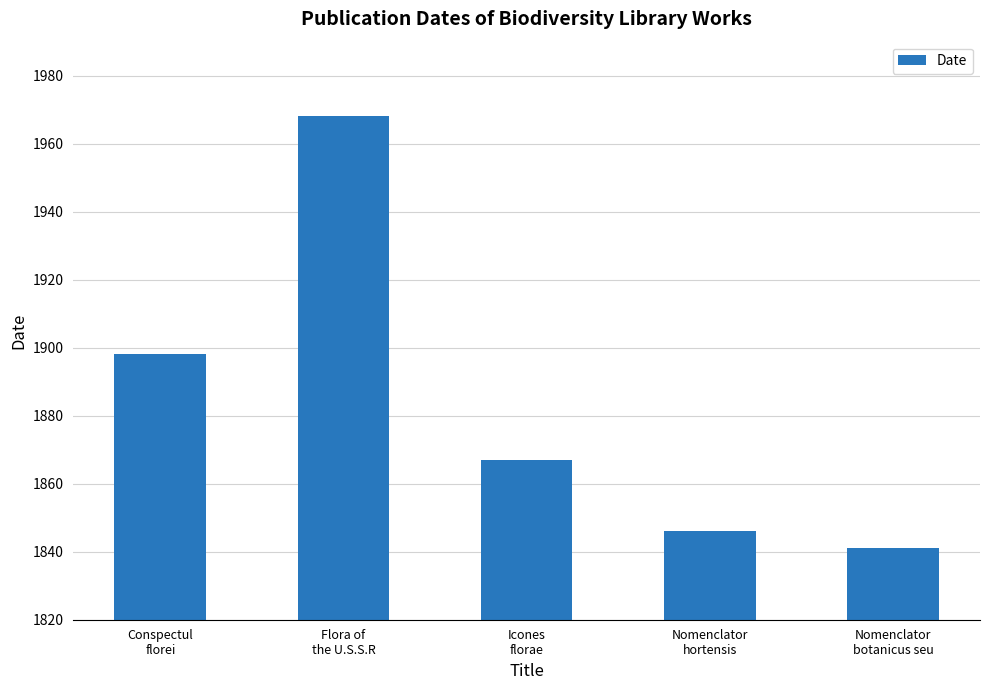

Which has a higher value, Icones
florae or Nomenclator
hortensis?

Icones
florae